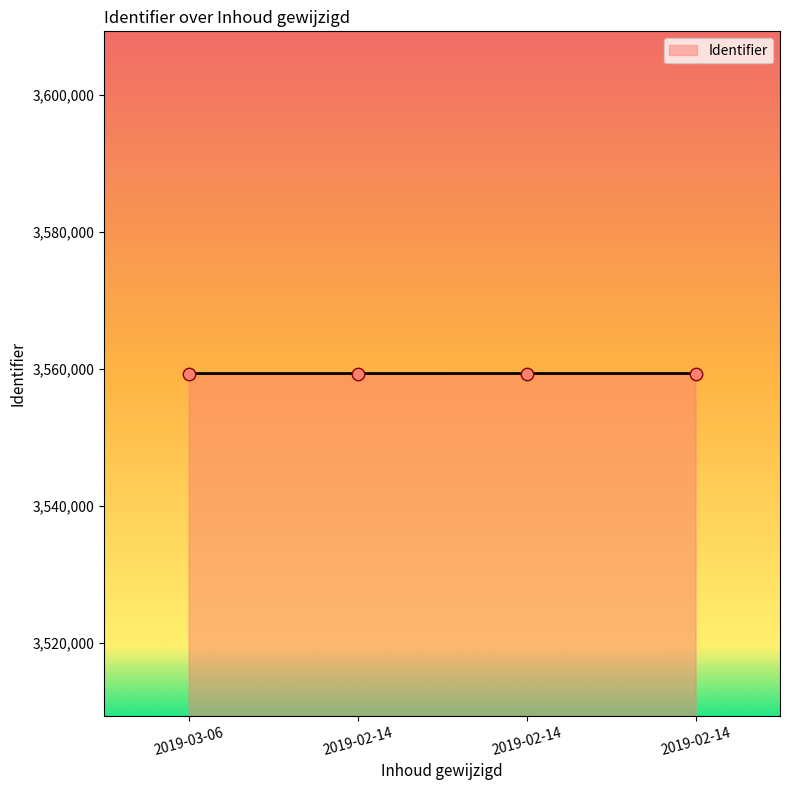

What is the change in value from 2019-02-14 to 2019-02-14?

+4